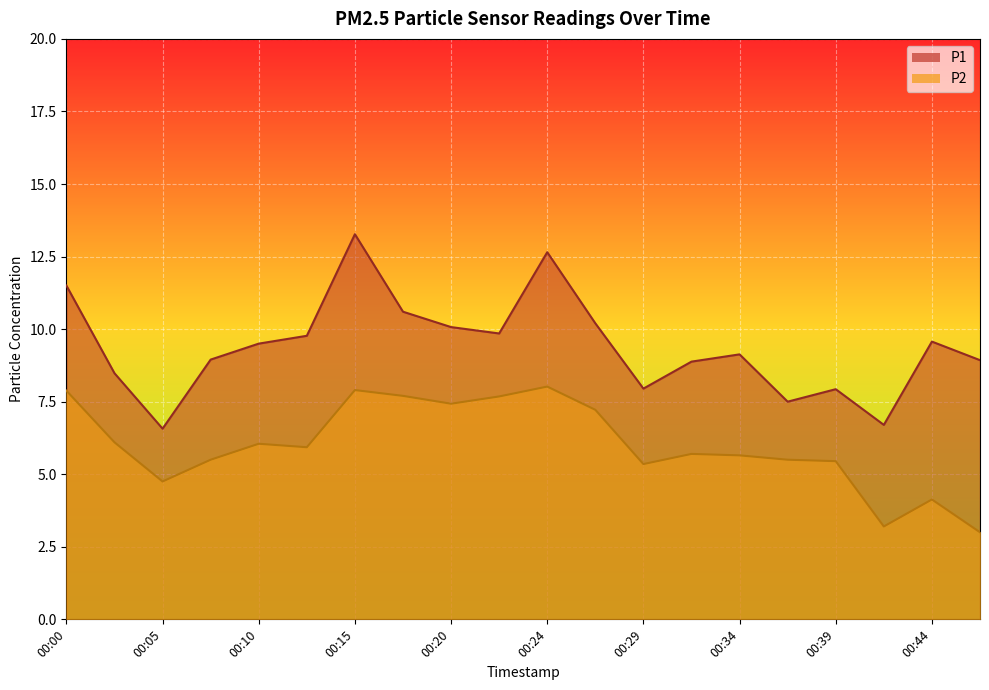

What is the value of the P1 point at the 13th from the left?

8.0